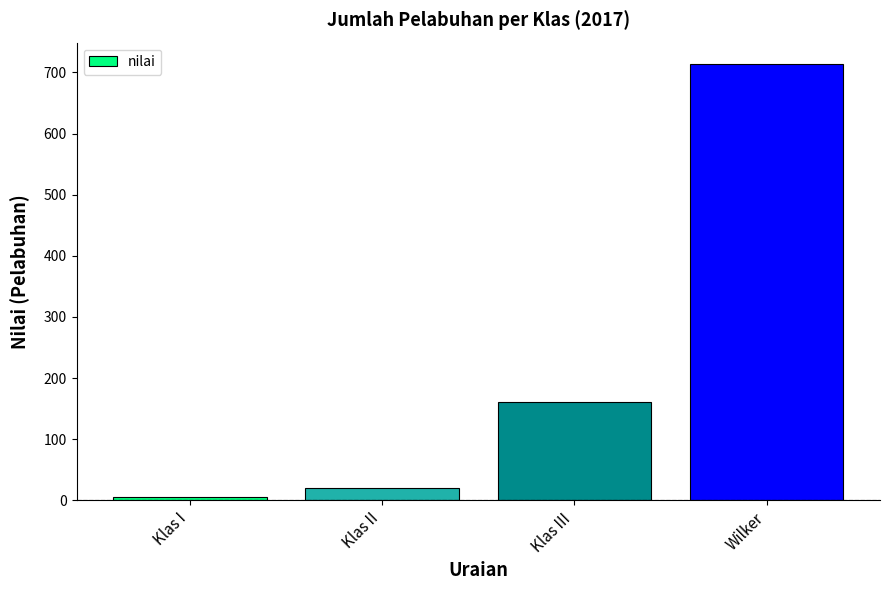

Count the number of data series in this chart.

1